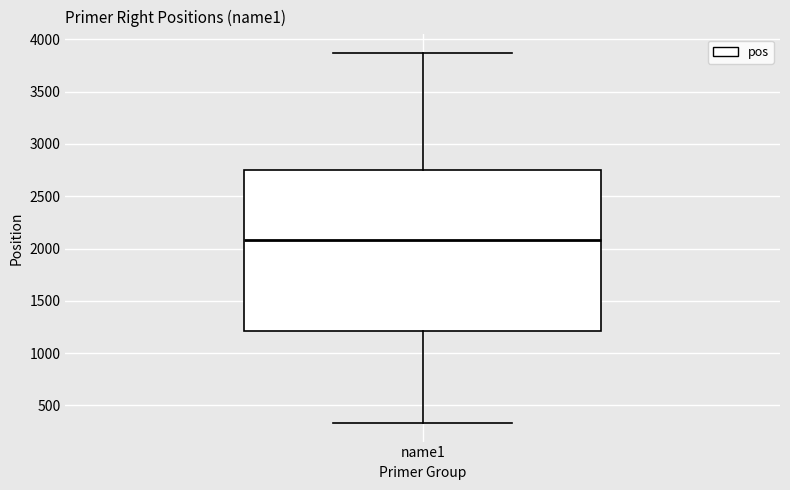

Where is the upper edge of the box for name1 on the y-axis? The values are not printed on the chart, so give them approximately, as read against the axis.

2750